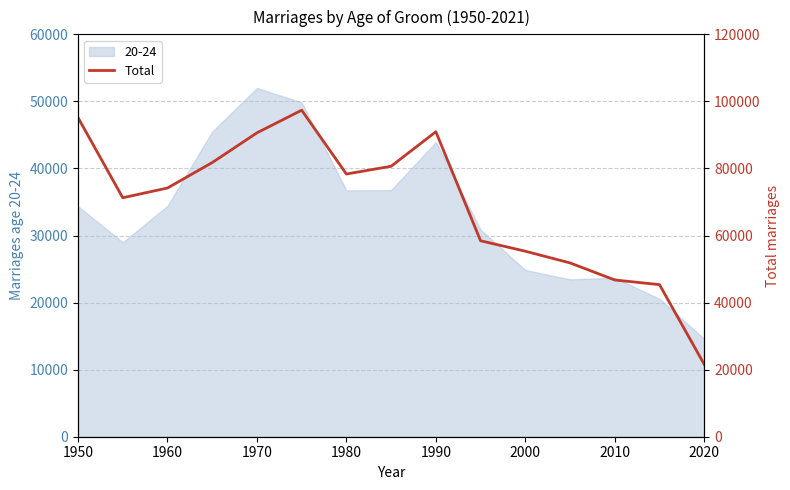

What is the lowest value of the 20-24 series?

14583